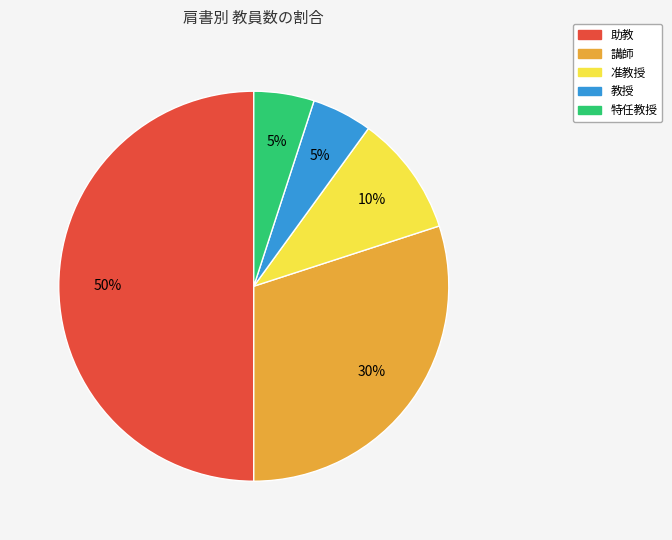

Count the number of slices in the pie.

5